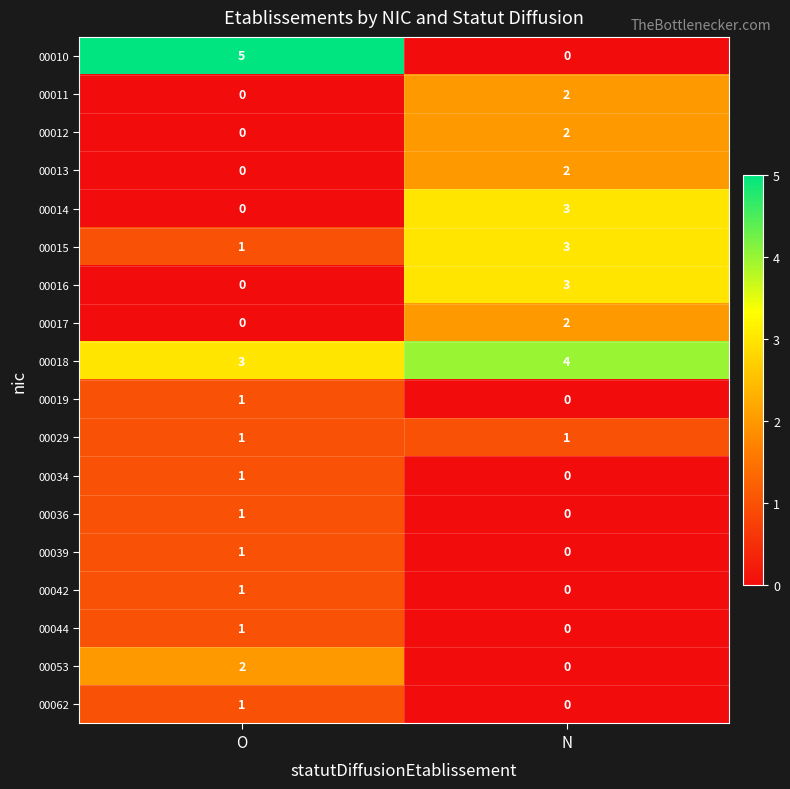

What is the difference between the highest and lowest values at O?

5